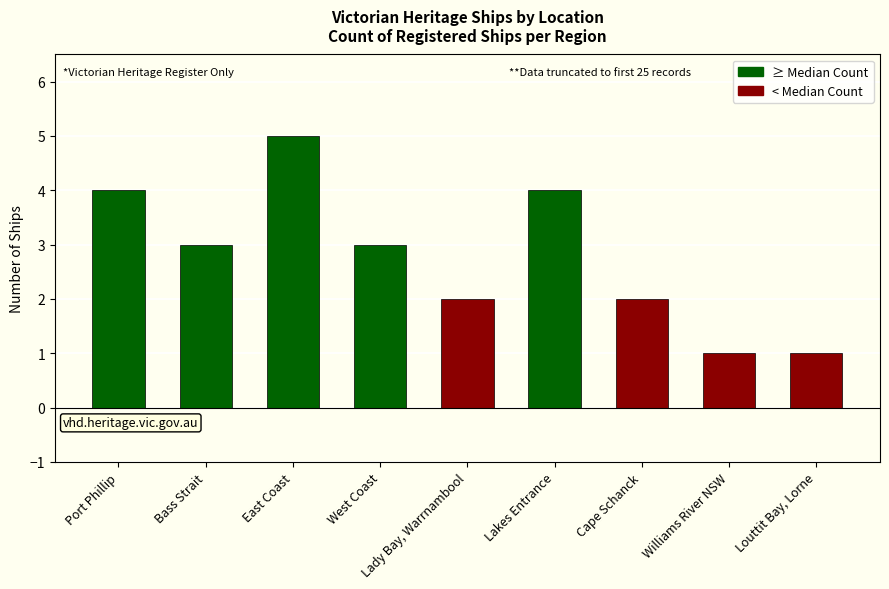

What position from the right is Williams River NSW?

2